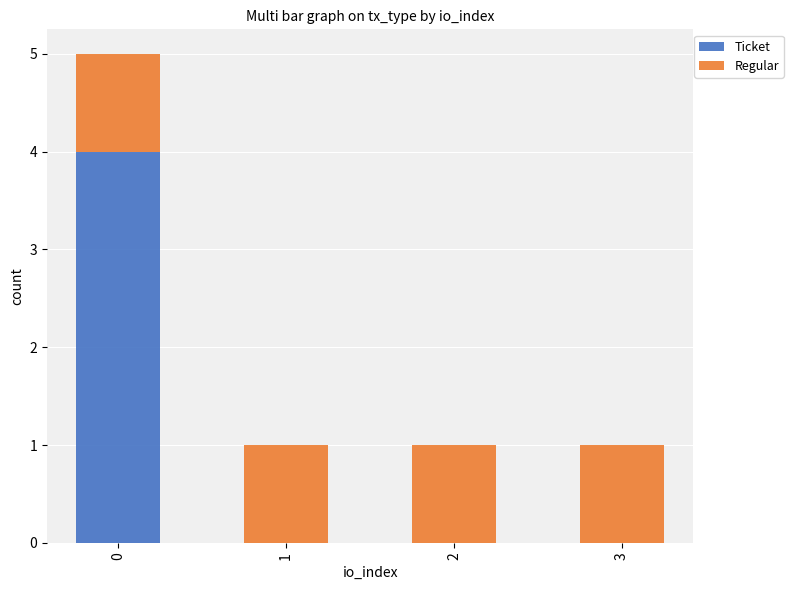

Are the bars grouped side by side (vs. stacked)?

No